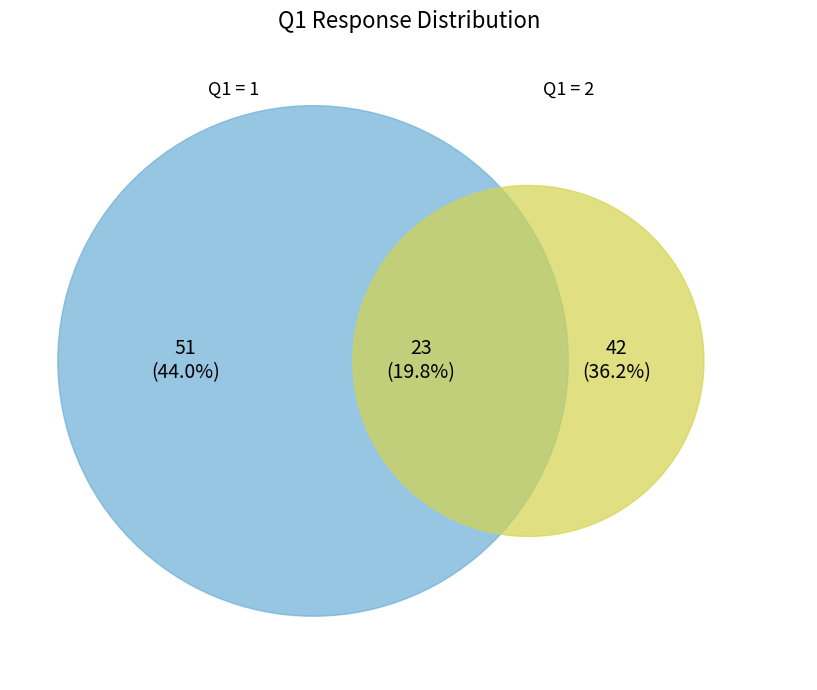

Which slice is the smallest?

Q1=2